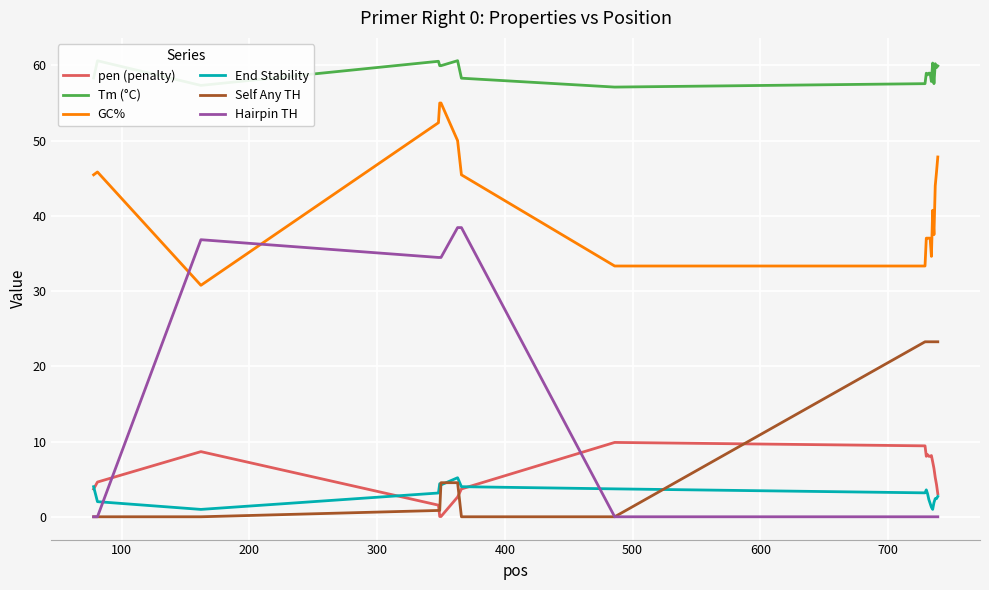

Which series has the largest total across all categories?

Tm (°C)